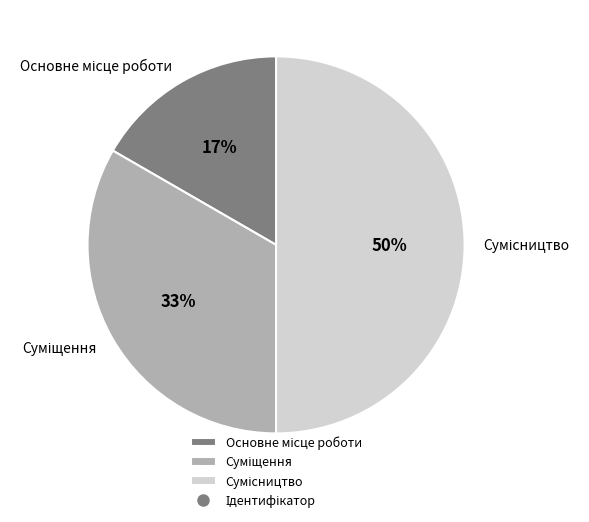

How many slices are in this pie chart?

3